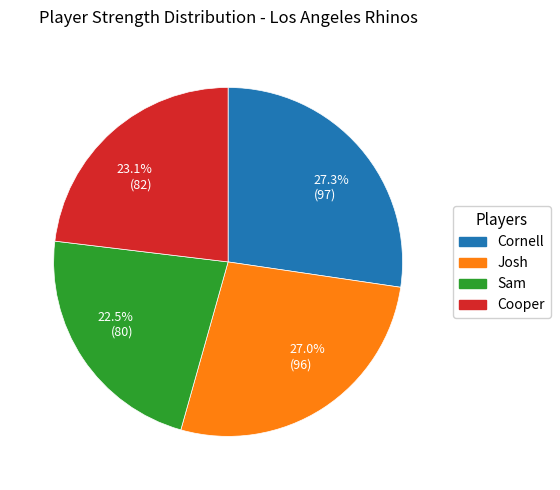

Do 23.1% (82) and 27.3% (97) together represent more than half of the pie?

Yes